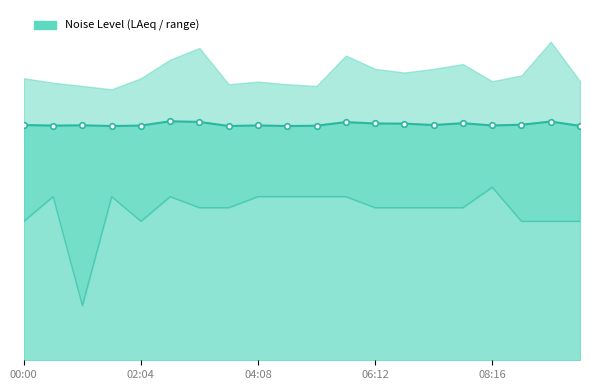

Reading left to right, list all the values displayed in this chart.

noise_LAeq_line: 36.8	36.8	36.8	36.7	36.8	37.1	37.0	36.7	36.8	36.7	36.7	37.0	36.9	36.9	36.8	36.9	36.8	36.8	37.0	36.7
noise_LA_min: 29.9	31.7	23.9	31.7	29.9	31.7	30.9	30.9	31.7	31.7	31.7	31.7	30.9	30.9	30.9	30.9	32.4	29.9	29.9	29.9